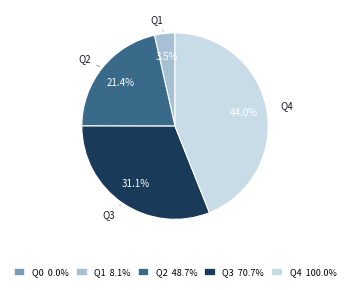

To the nearest percent, what is the difference between the largest and smallest slice percentages?

44%